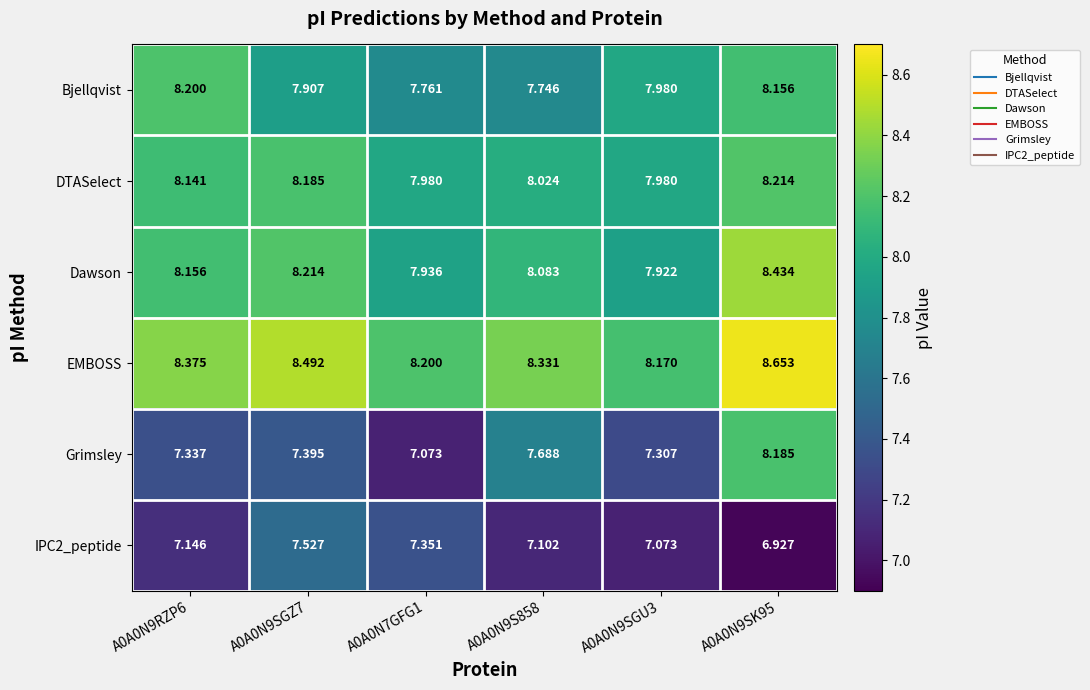

Which series has the largest range (max minus min)?

Grimsley